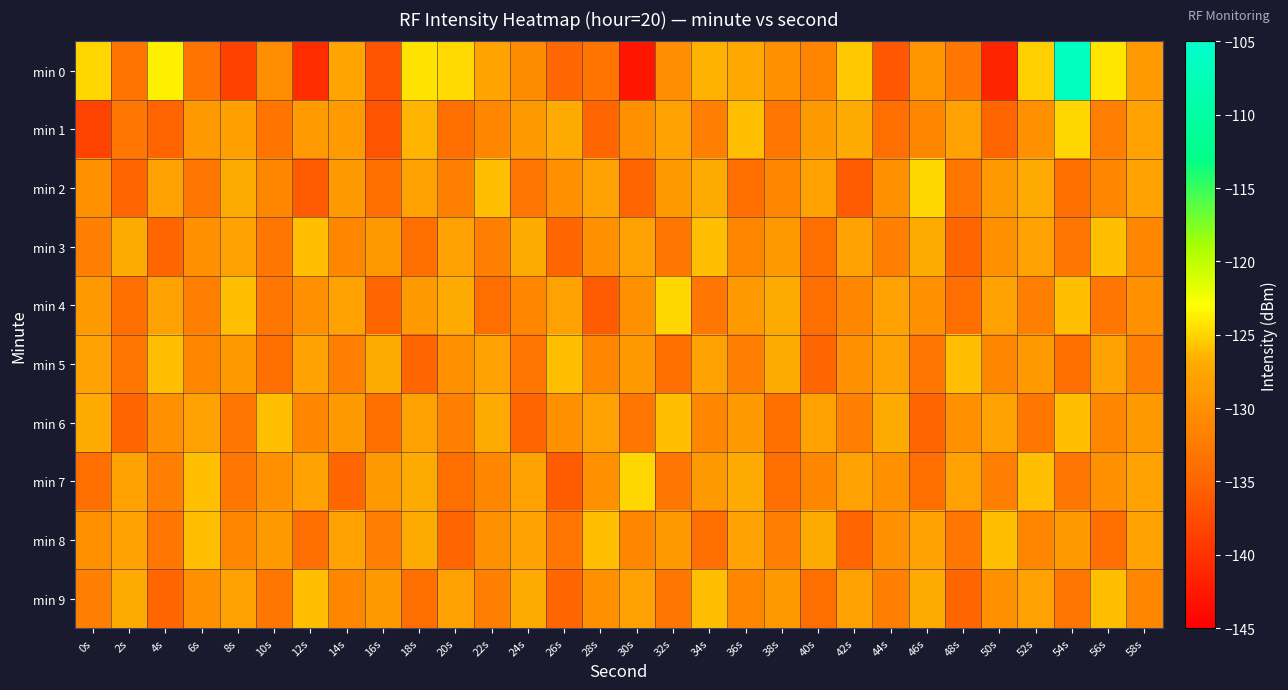

Rank the series at 34s from lowest to highest value.

min 8, min 4, min 1, min 6, min 7, min 5, min 2, min 0, min 3, min 9